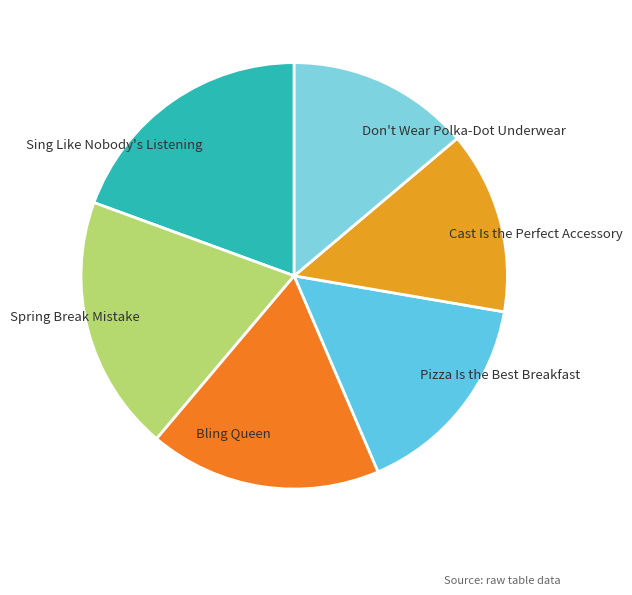

Does Cast Is the Perfect Accessory account for over 50% of the chart?

No